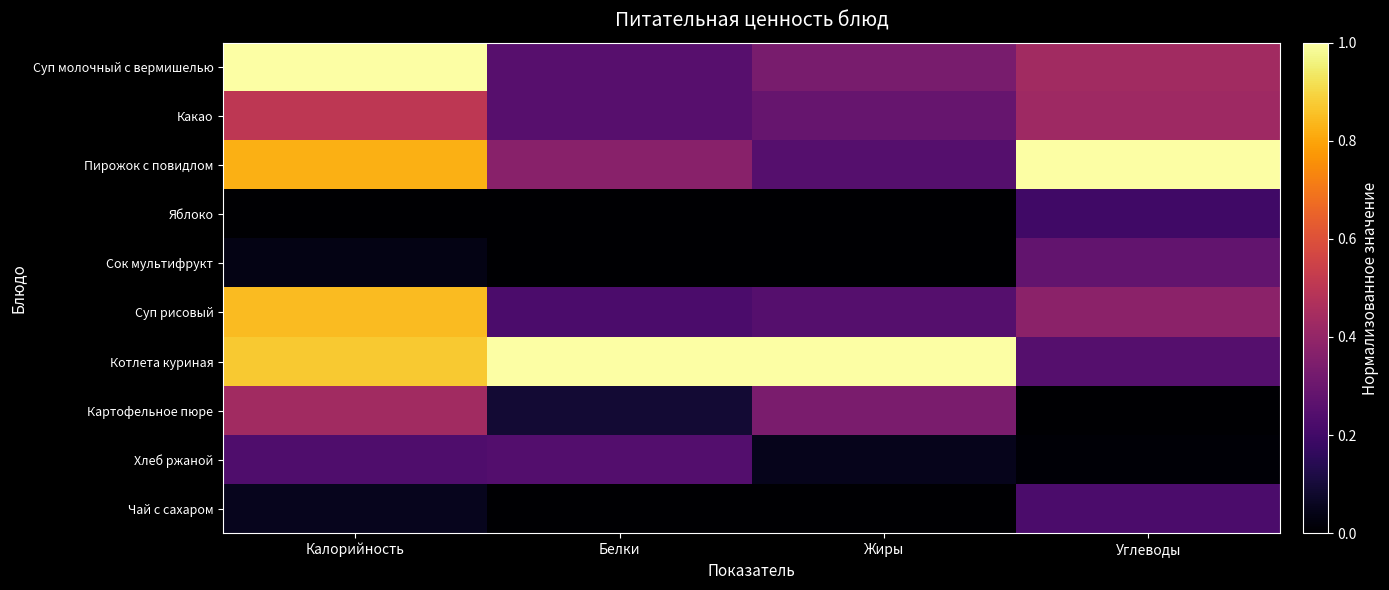

What is the difference between the highest and lowest values at Белки?

1.0